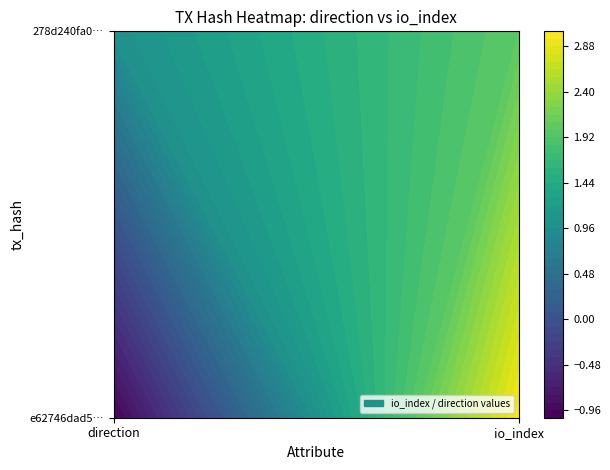

What is the lowest value of the e62746dad5233d7ca9d27798ca07820ab2862d7 series?

-1